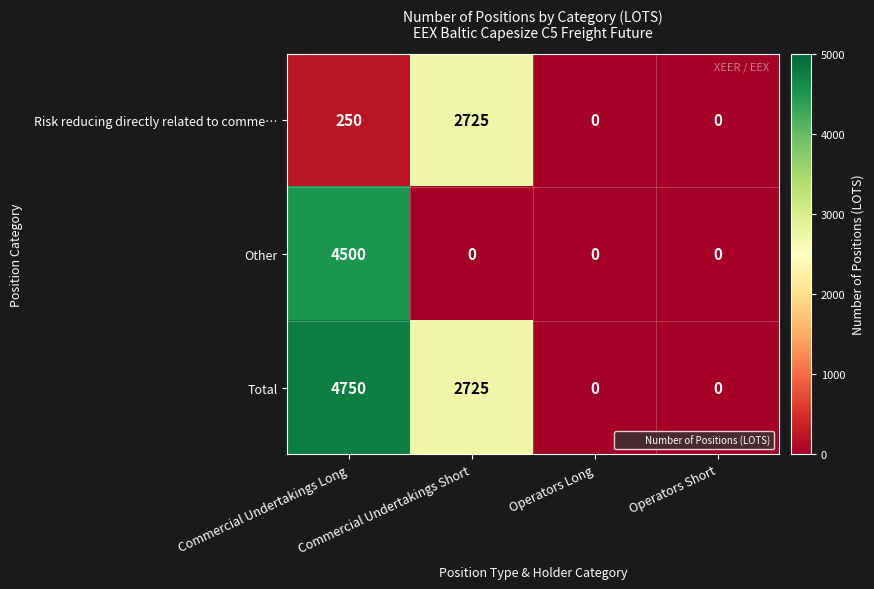

At which category is the sum across all series the highest?

Commercial Undertakings Long